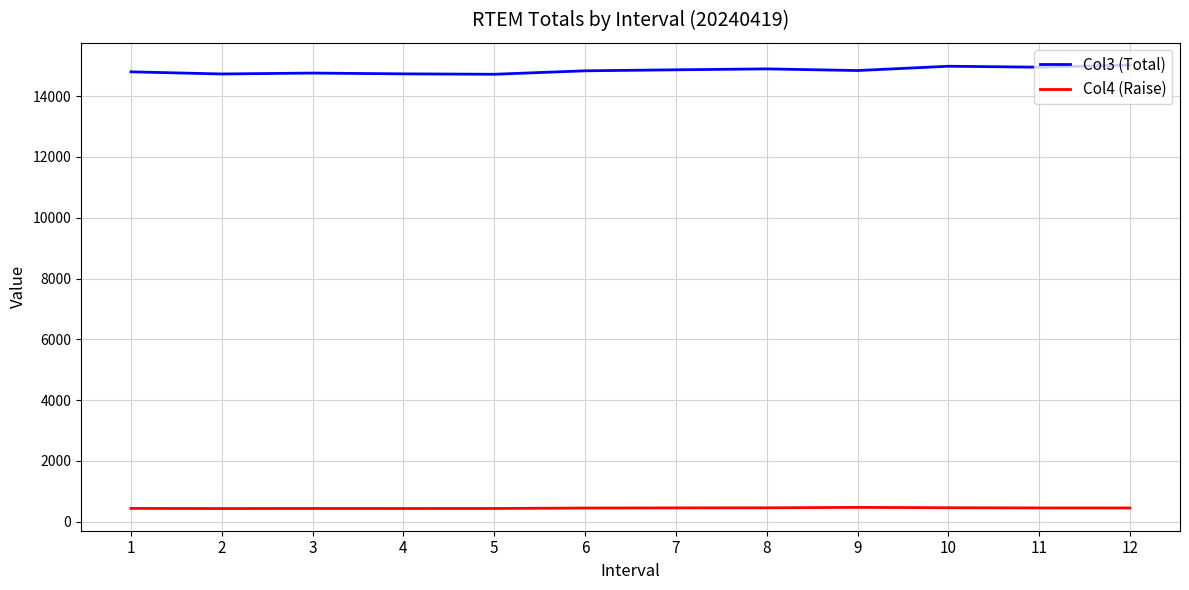

At how many categories does at least one series exceed 6449?

12